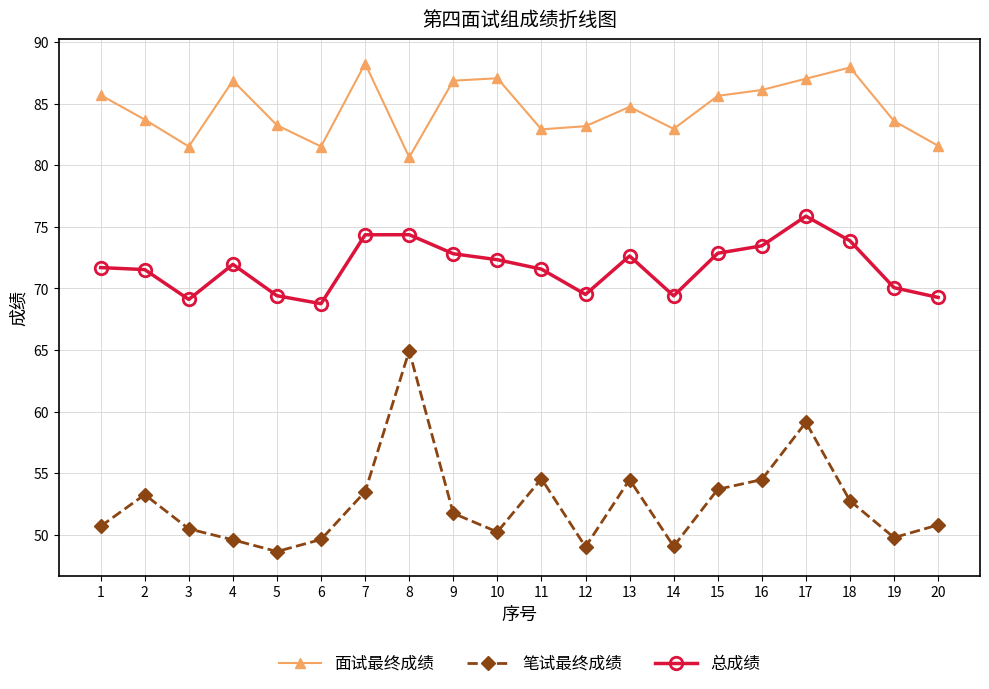

Where does the 总成绩 series first go above 71?

1